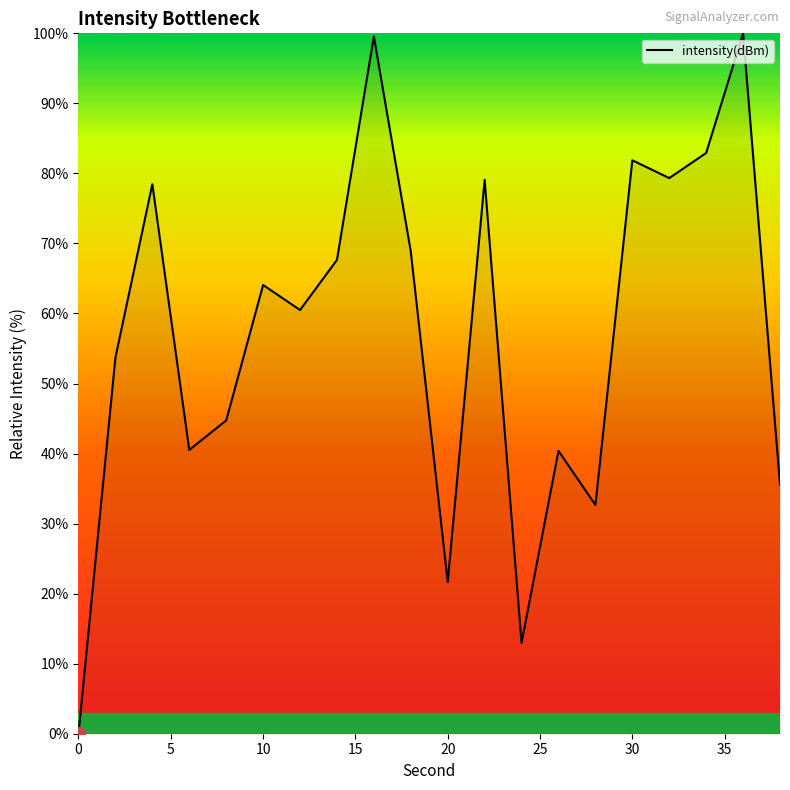

What is the greatest value displayed?

100.0